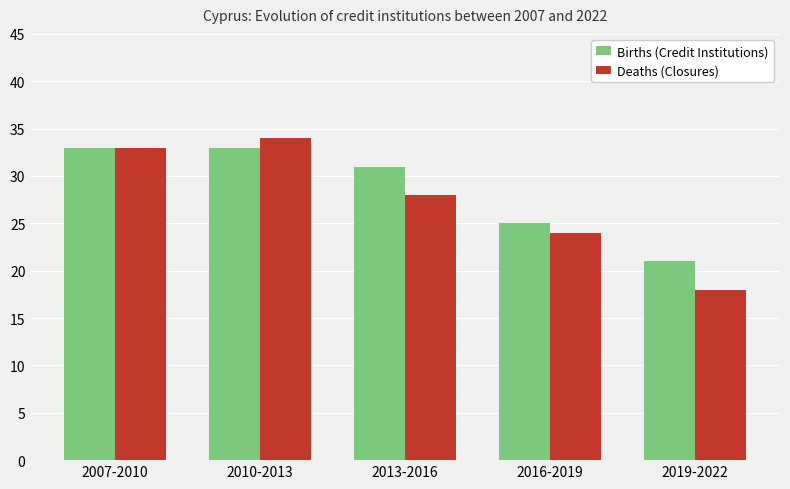

Rank the series by their maximum value, from lowest to highest.

Births (Credit Institutions), Deaths (Closures)